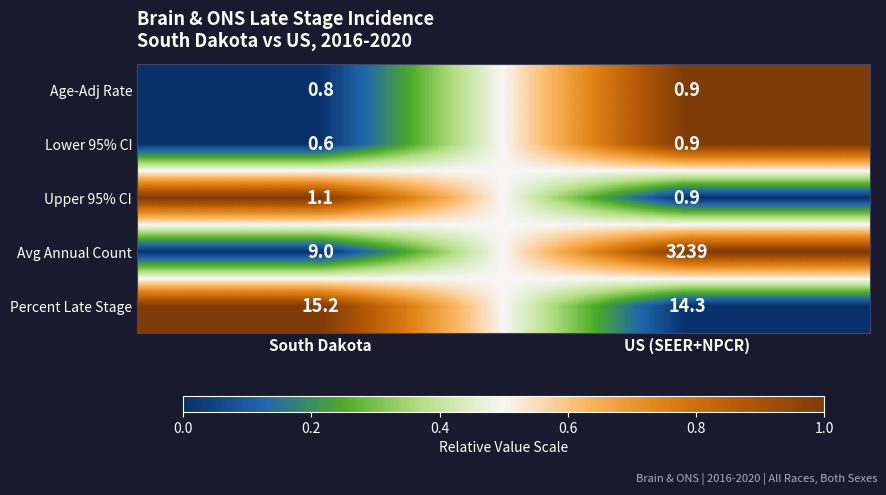

Which label corresponds to the largest value in the chart?

US (SEER+NPCR)